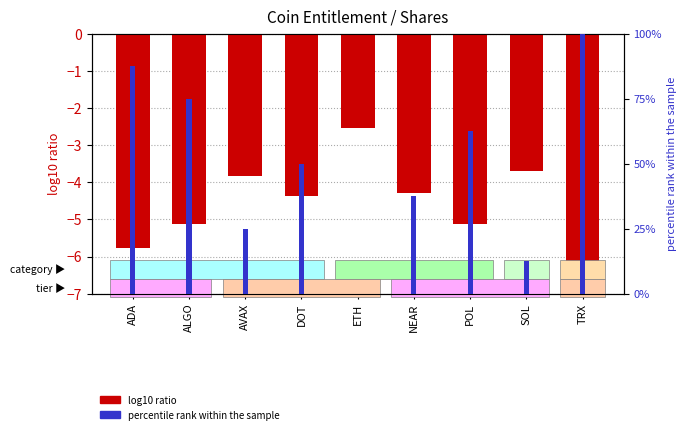

The value of percentile rank within the sample at POL is 37.2. True or false?

False